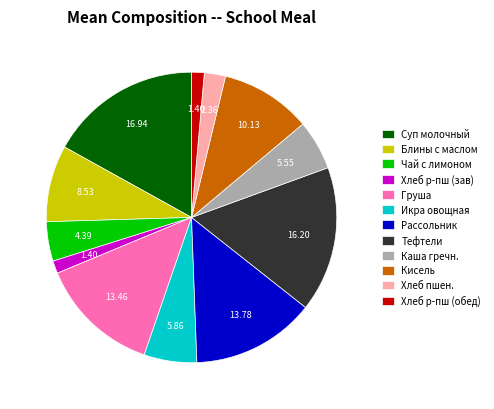

Does Хлеб р-пш (зав) represent more than half of the total?

No